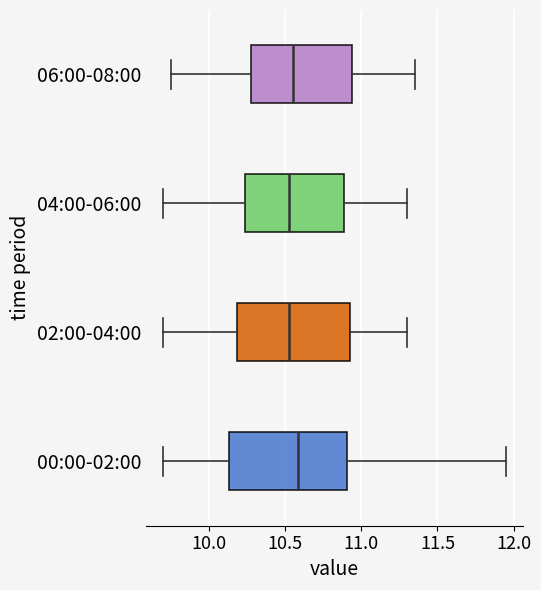

Where is the right edge of the box for 02:00-04:00 on the x-axis? The values are not printed on the chart, so give them approximately, as read against the axis.

10.95